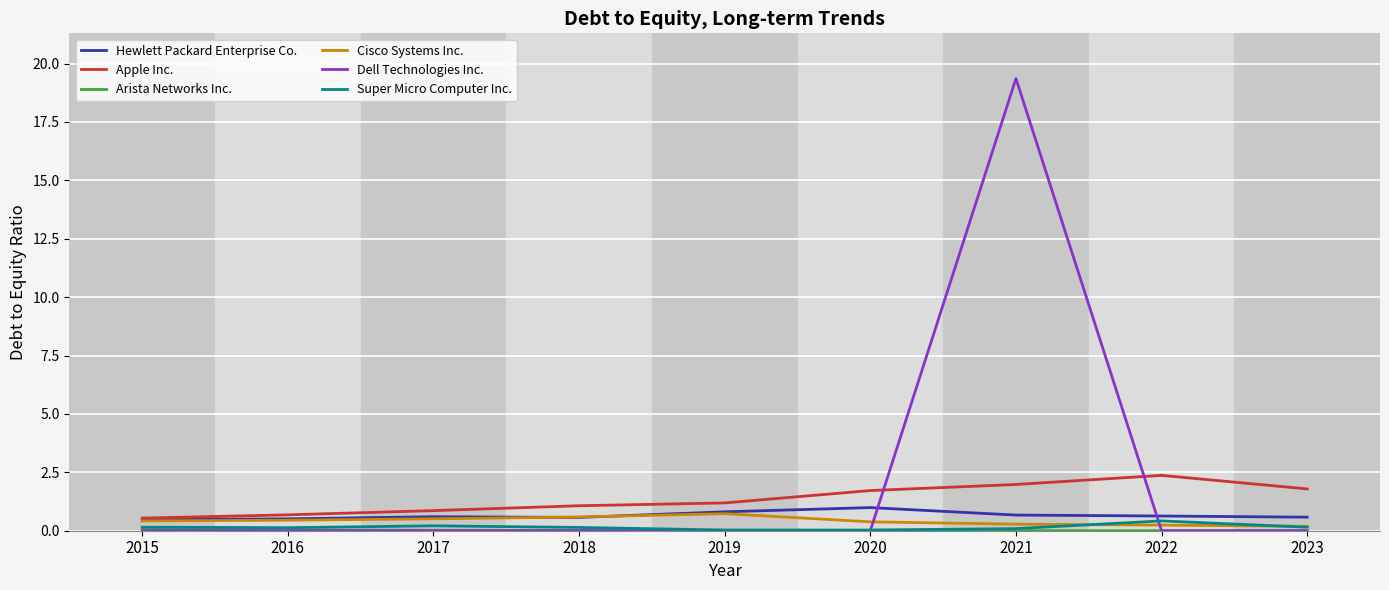

What is the maximum value shown in the chart?

19.4